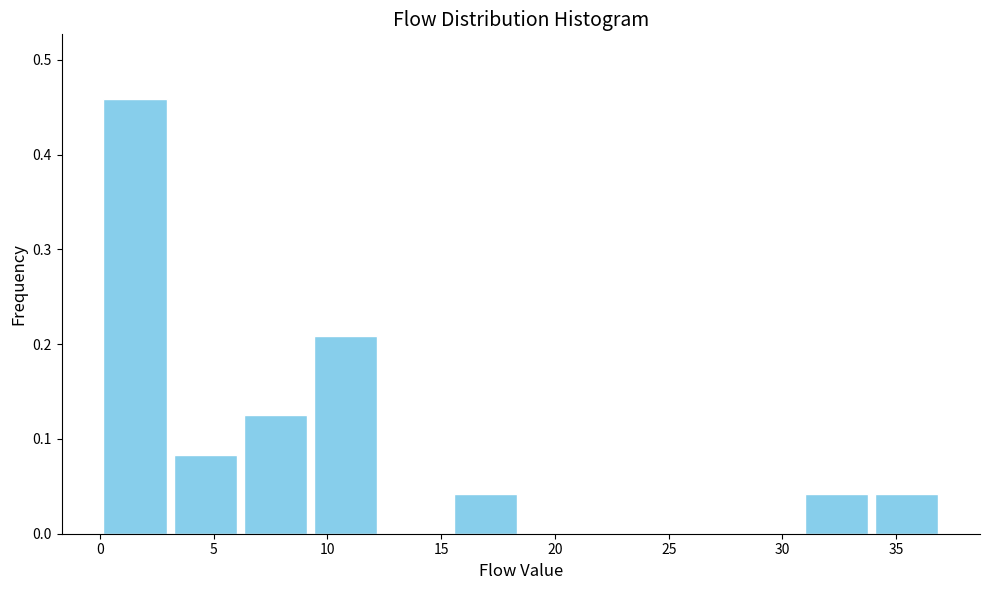

How tall is the bar that spans 6.0 to 9.5 on the x-axis? Neither the bar edges nor the heights are printed on the chart, so give them approximately, as read against the axes.

0.13